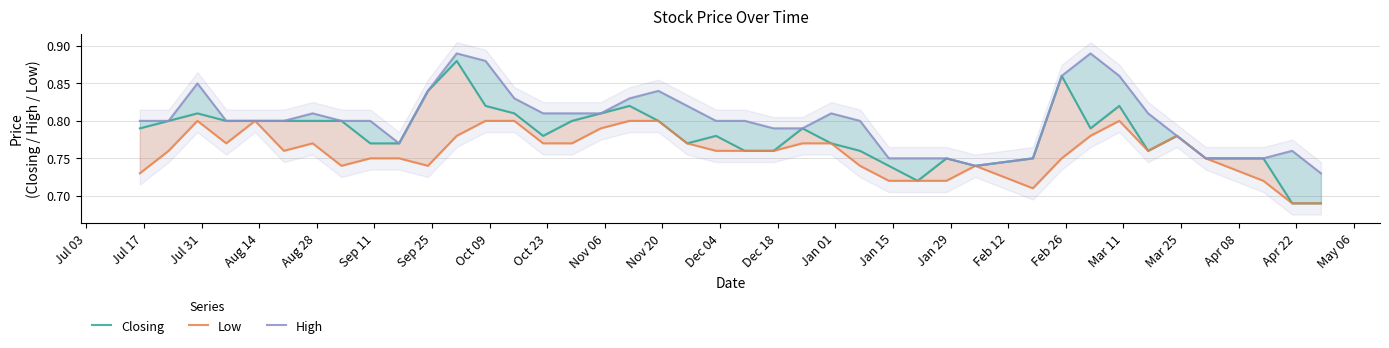

True or false: Low has a value of 1.2 at 29.

False